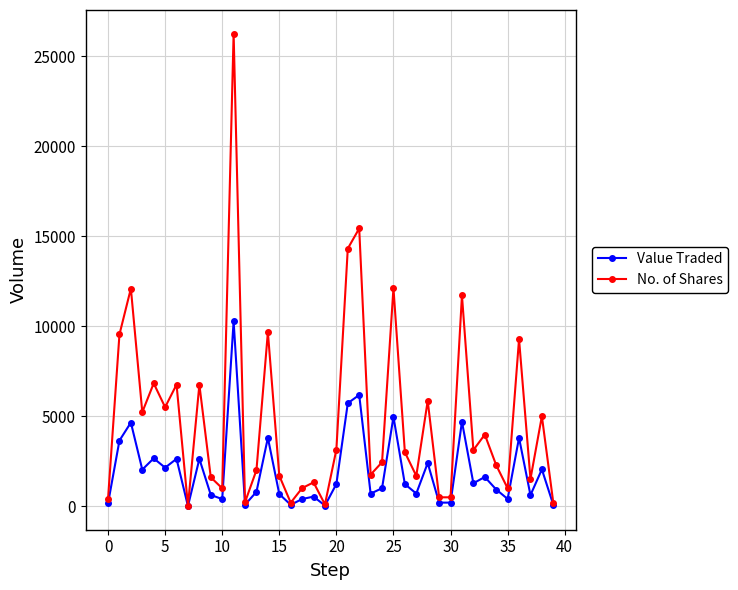

In No. of Shares, how many points are higher than both neighbors (excluding endpoints)?

14